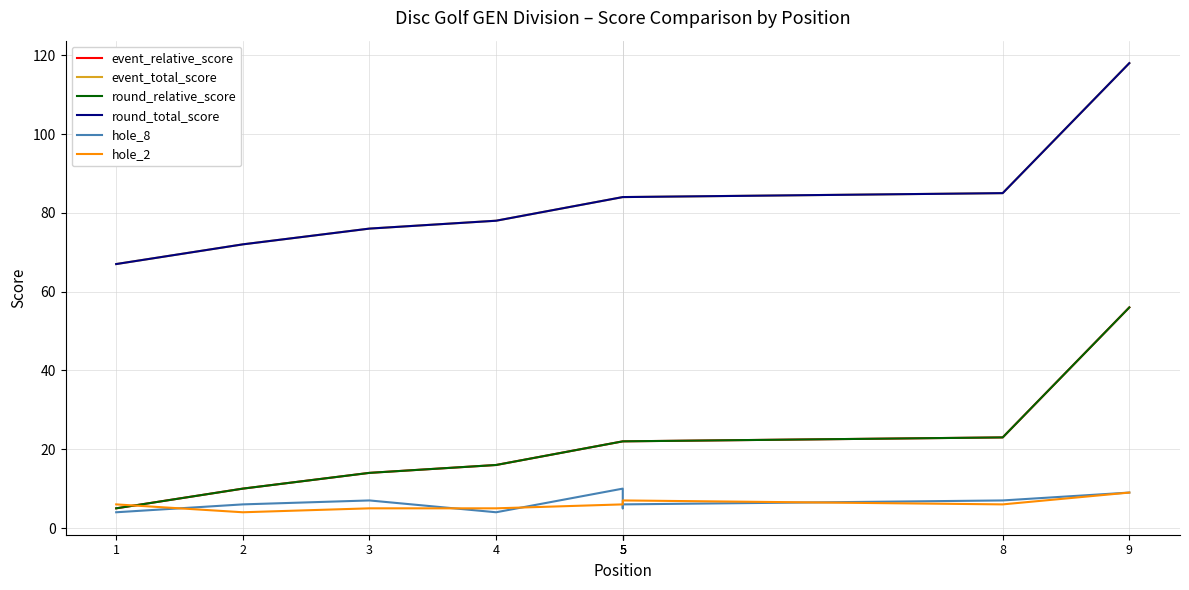

What is the minimum value for hole_2?

4